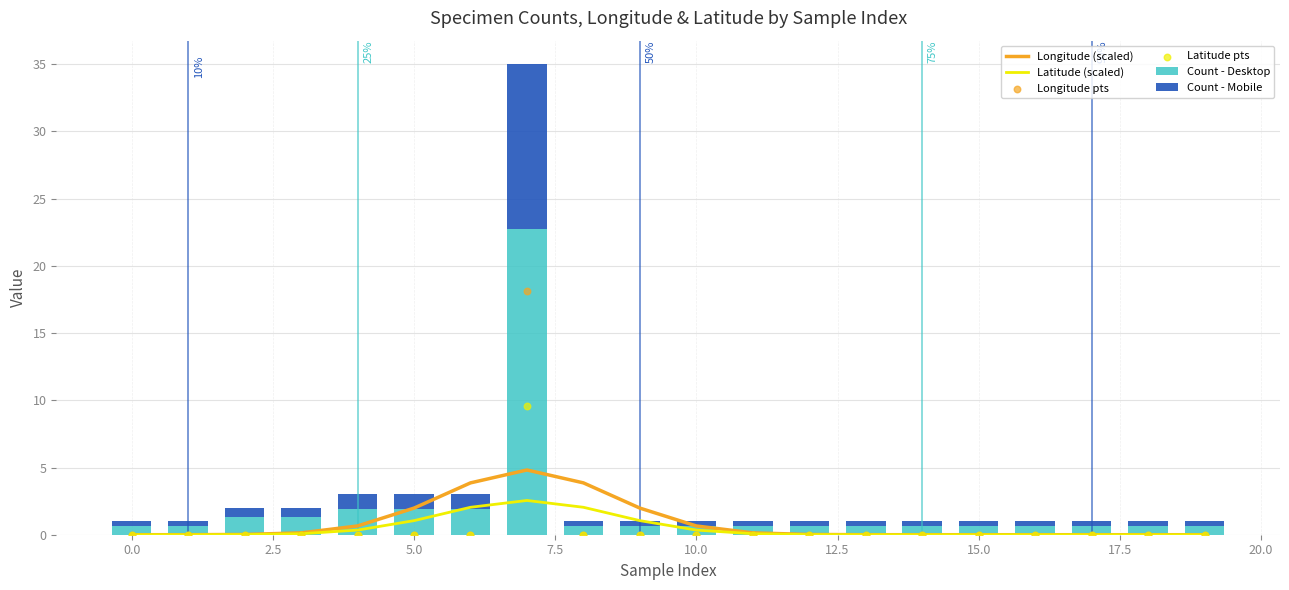

What are all the series names shown in the legend?

Longitude (scaled), Latitude (scaled), Count - Desktop, Count - Mobile, Longitude pts, Latitude pts